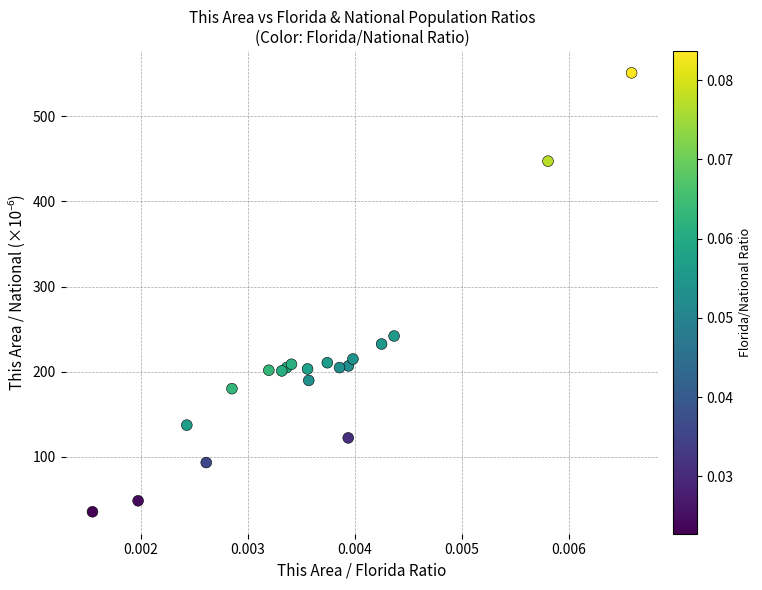

What Y value in the scatter plot is closest to 293?

241.9